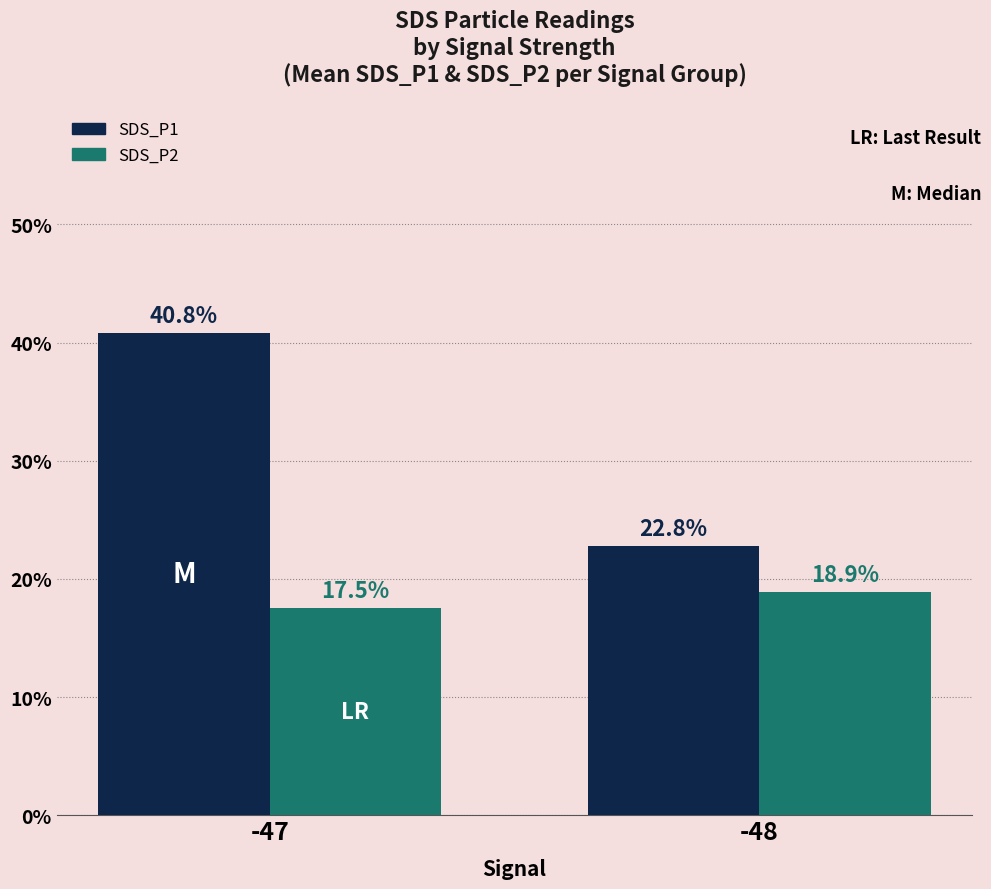

Rank the series by their maximum value, from highest to lowest.

SDS_P1, SDS_P2